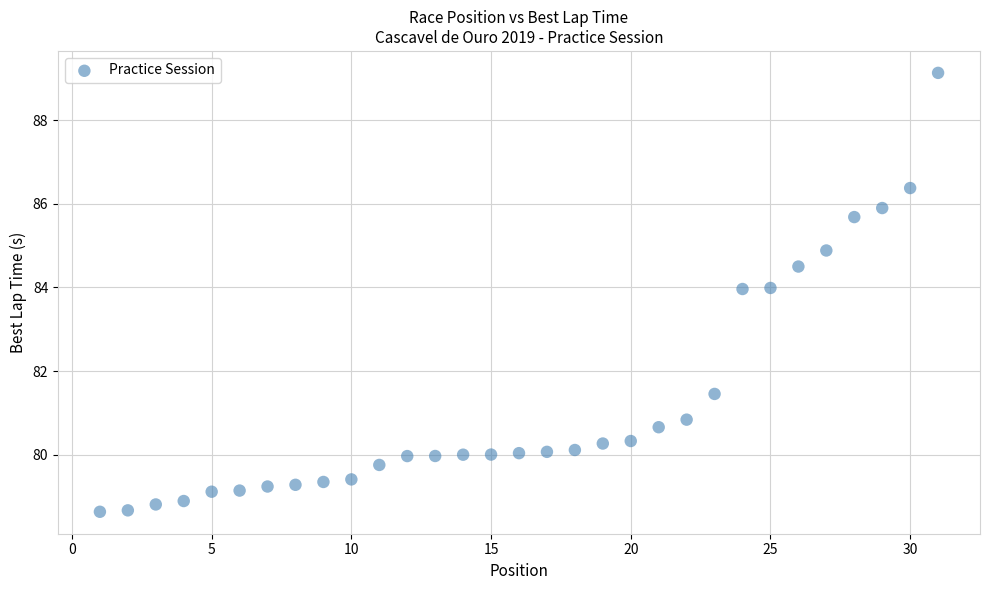

What is the range of Y values (max minus min)?

10.5